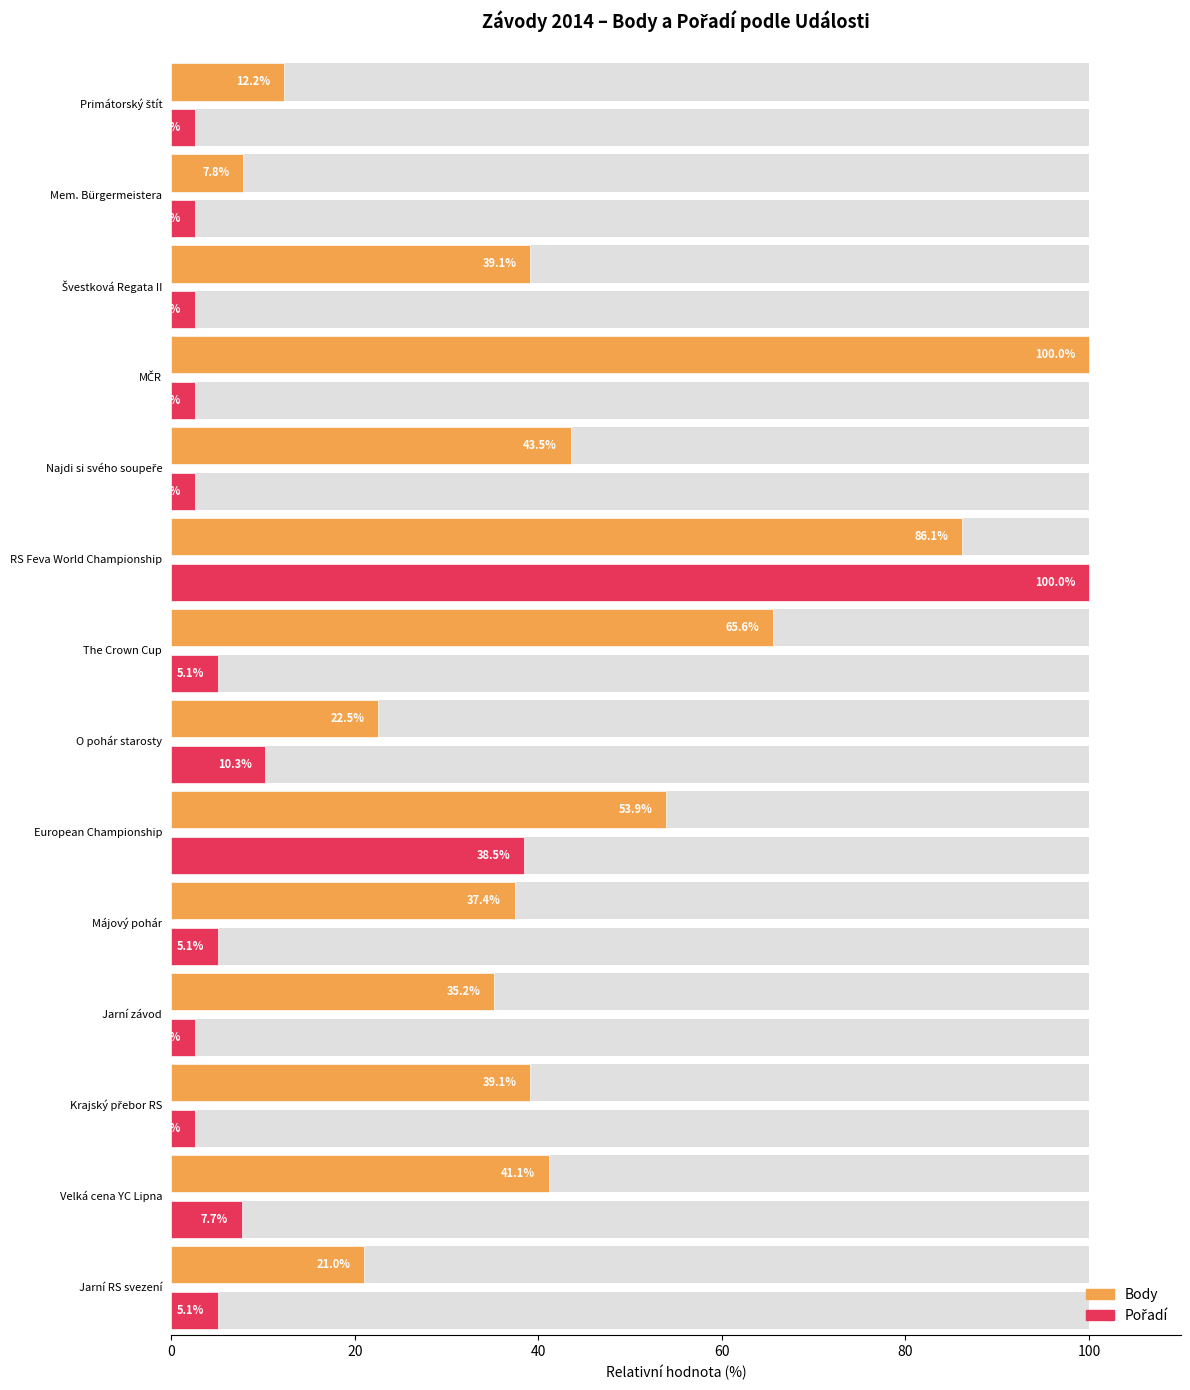

The value of Body at 100 is 53.9. True or false?

True